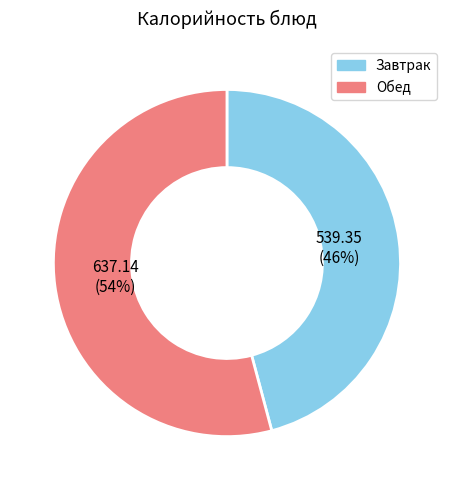

To the nearest percent, what is the average slice percentage?

50%